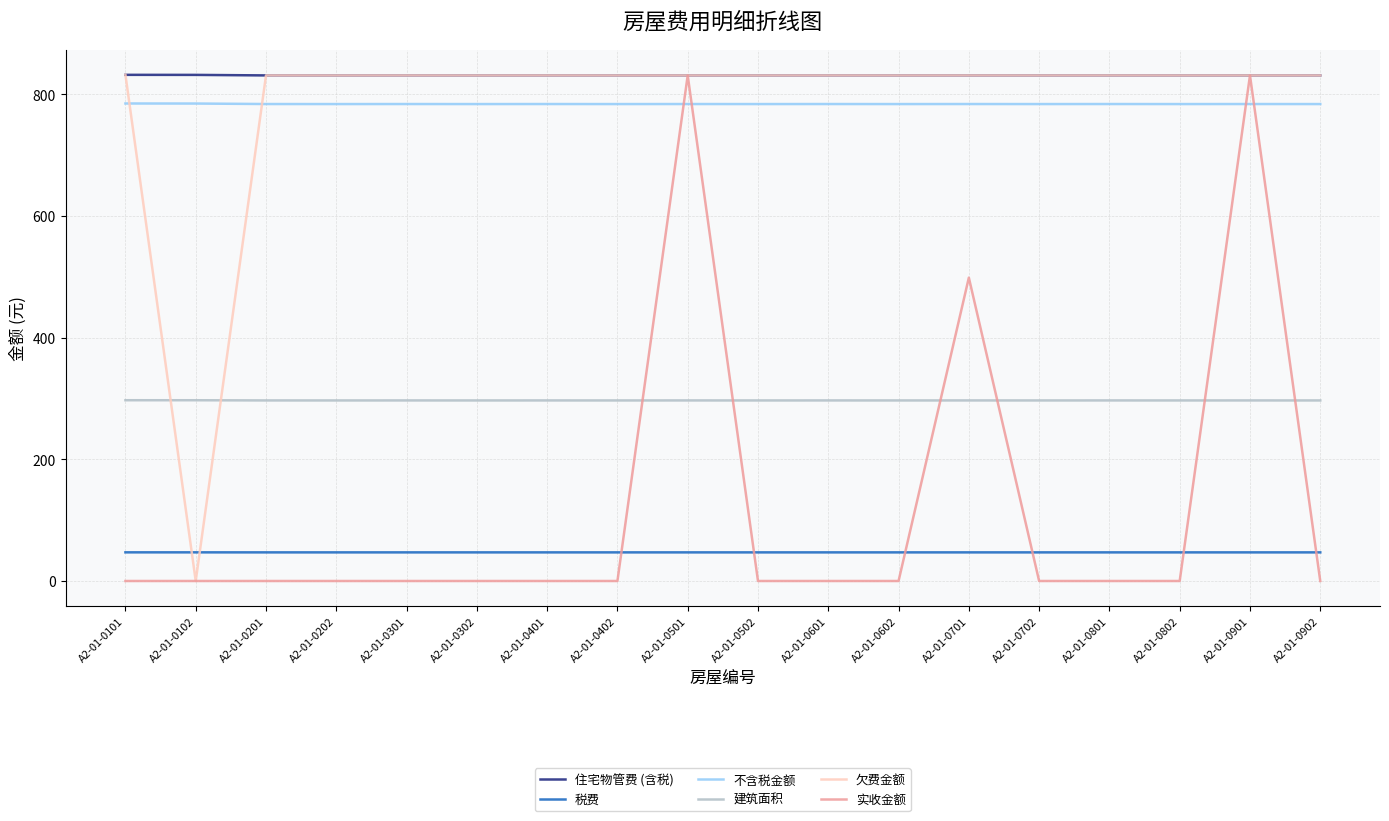

What is the minimum value for 建筑面积?

296.9